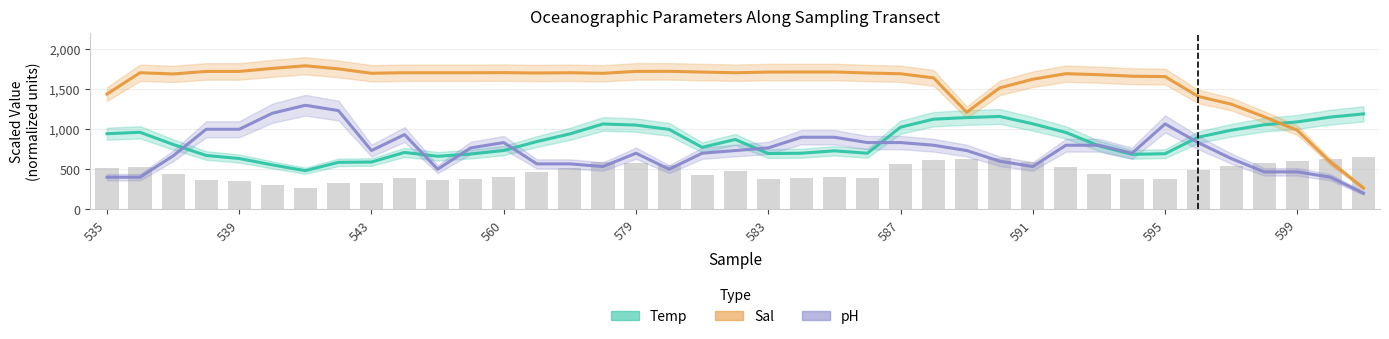

What is the minimum value shown in the chart?

200.0